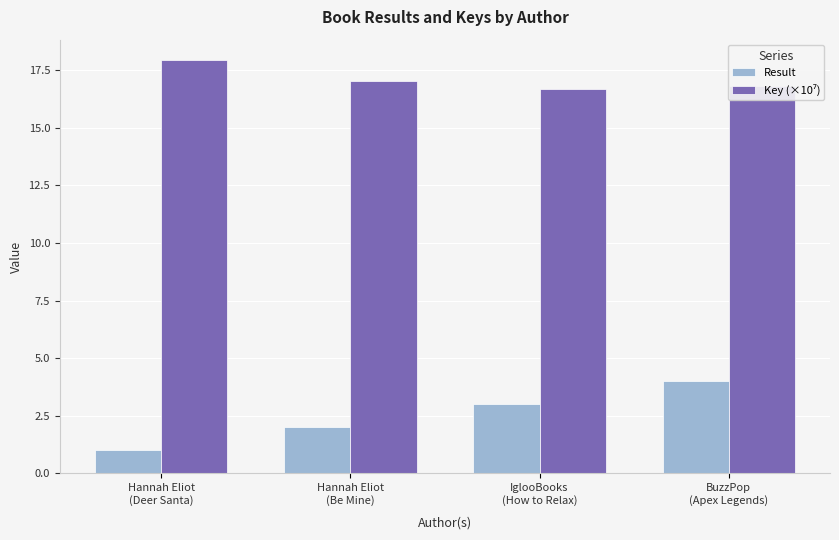

Which series has the largest range (max minus min)?

Result